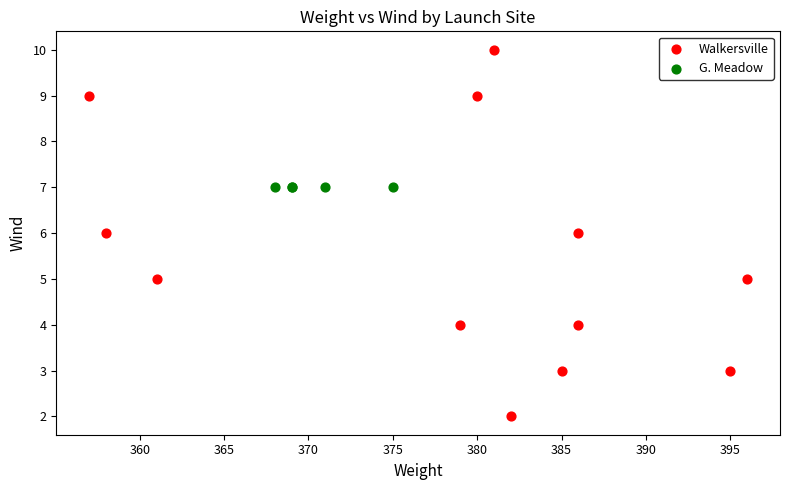

Which series contains the lowest Y value?

Walkersville